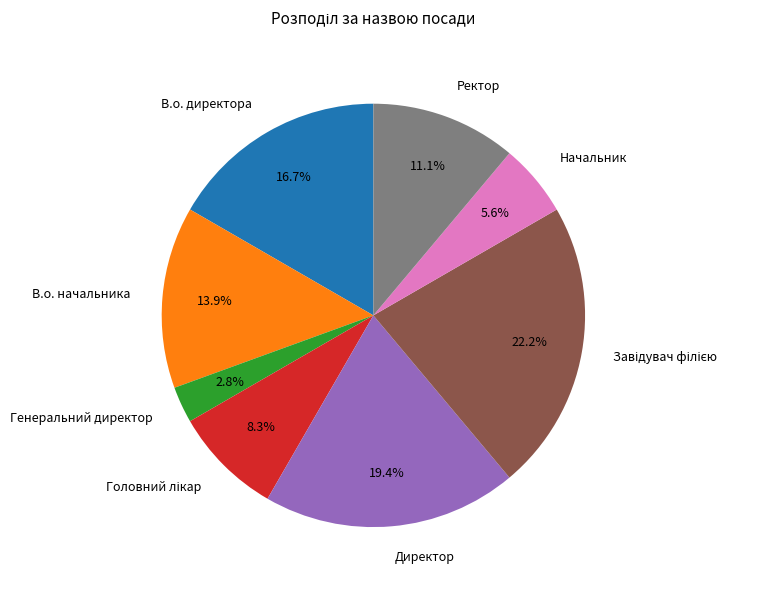

How much of the chart is everything except Генеральний директор?

97.2%